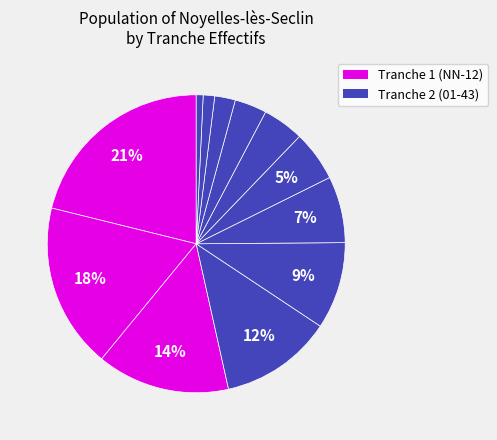

How many slices are in this pie chart?

12